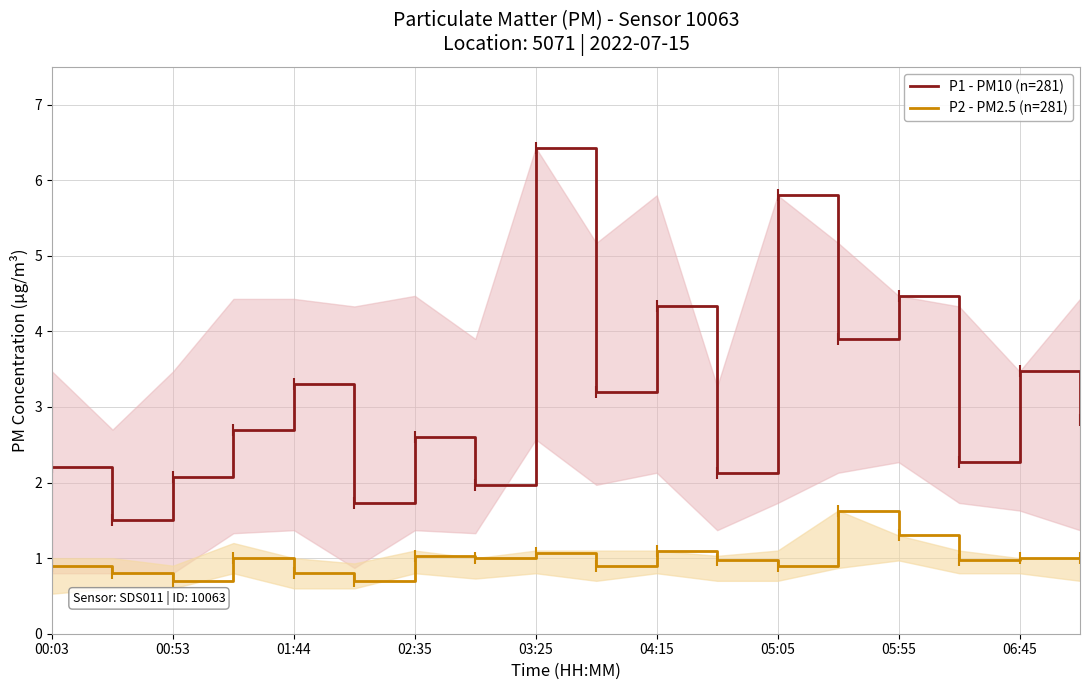

Which series has the largest range (max minus min)?

P1 - PM10 (n=281)